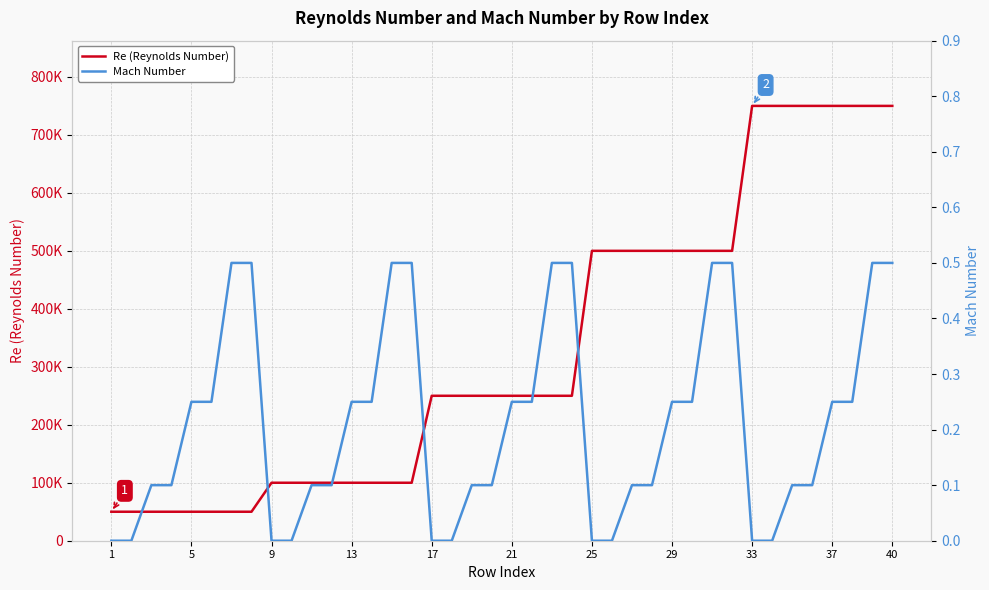

The Mach Number series shows 0.2 at 1. True or false?

False